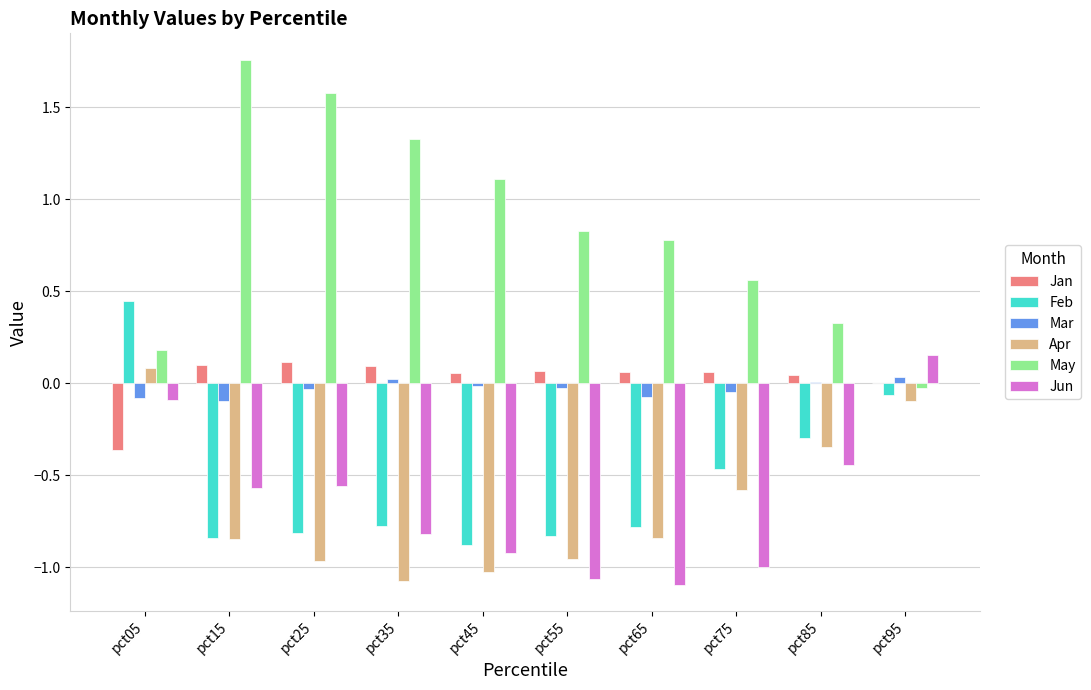

At which label does Jun reach its peak?

pct95